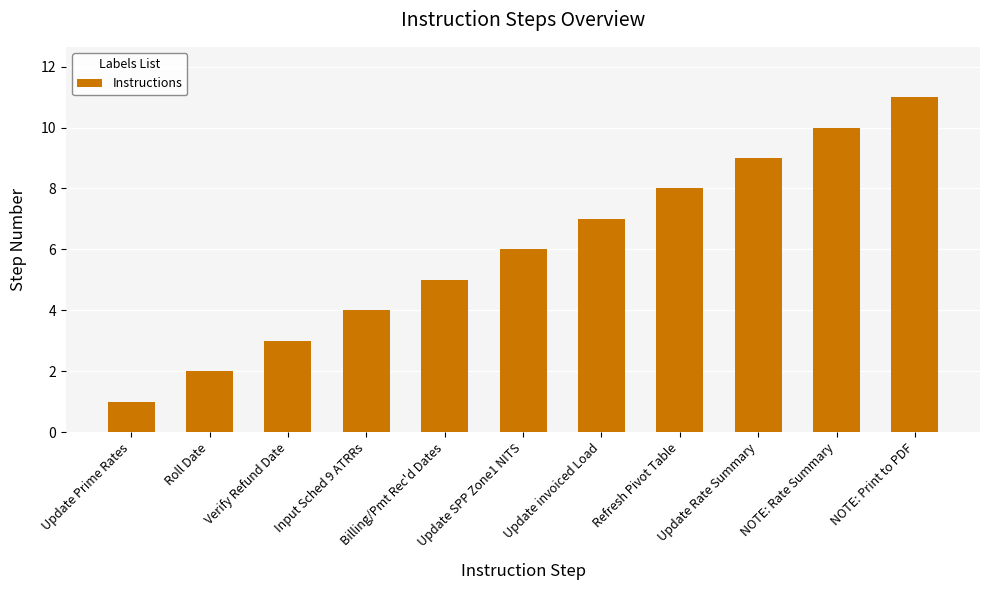

Count the number of data series in this chart.

1